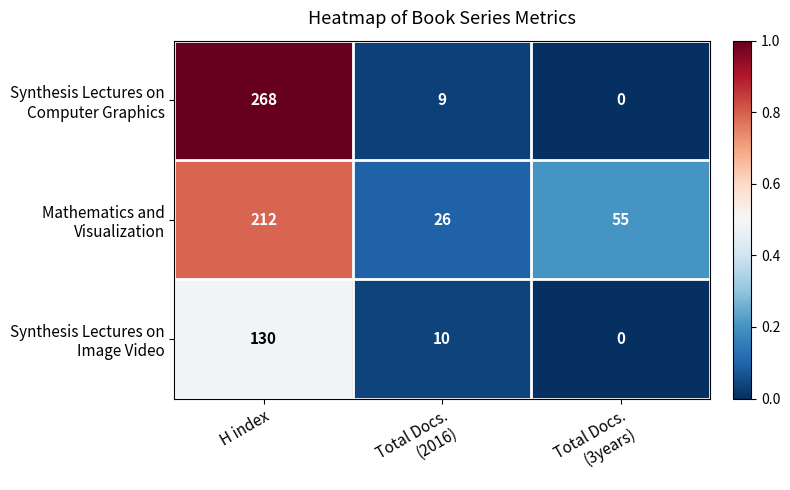

What is the maximum value shown in the chart?

268